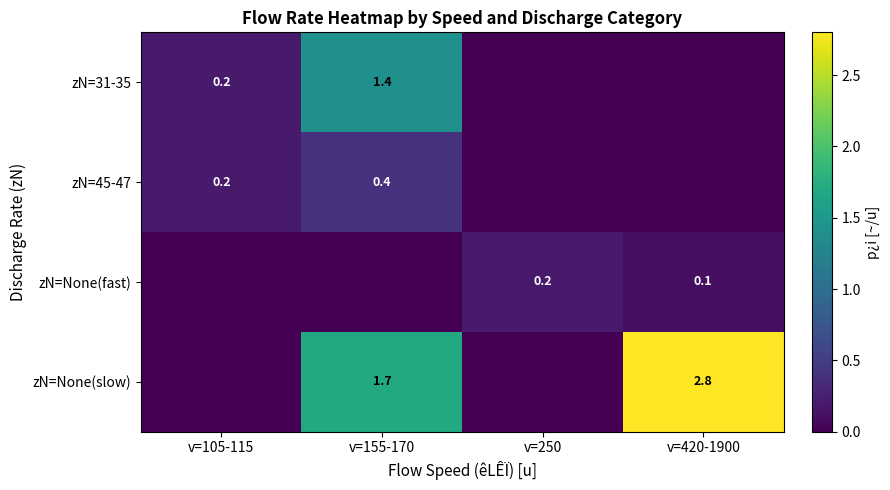

True or false: zN=45-47 has a value of 0.2 at v=155-170.

False